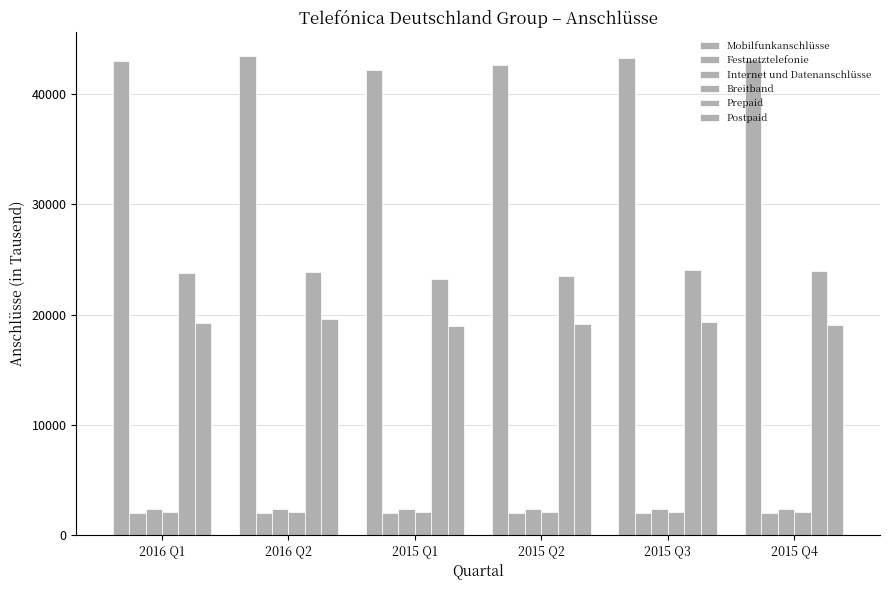

What is the value of the Breitband bar at the 4th from the left?

2115.2